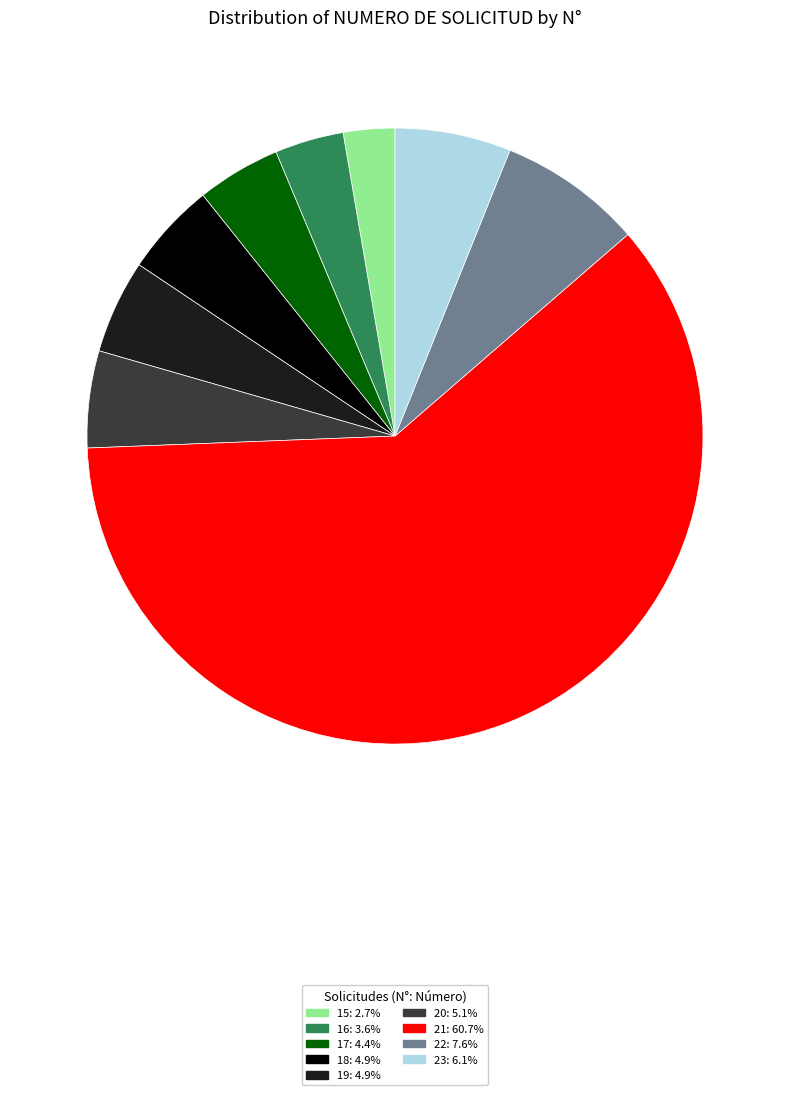

True or false: 16 accounts for 9% of the total.

False